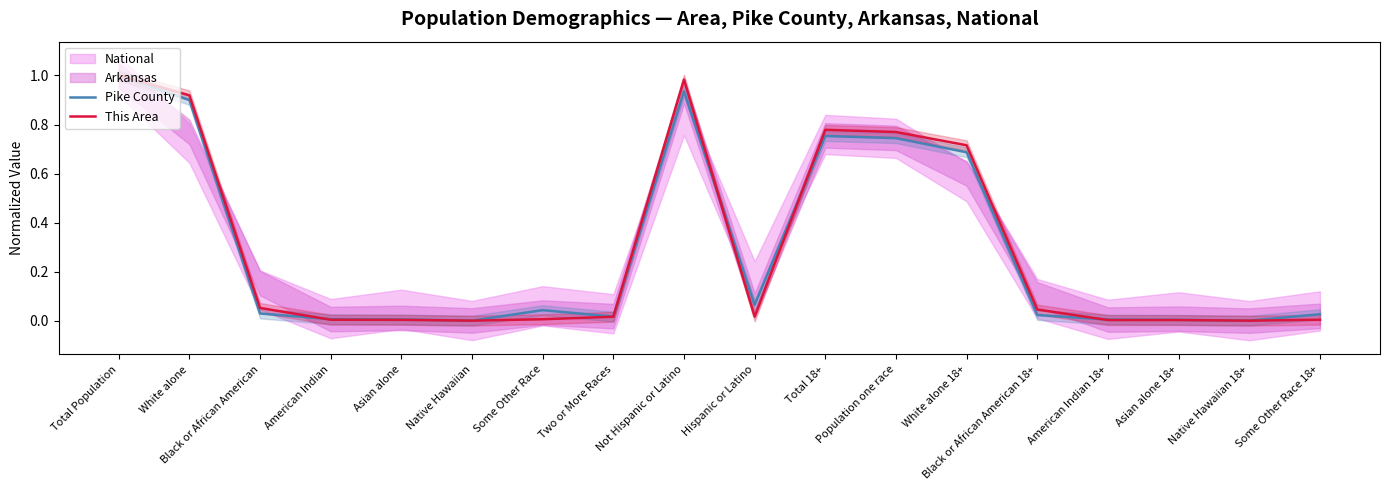

Is it true that Pike County equals 0.0 at Black or African American 18+?

False